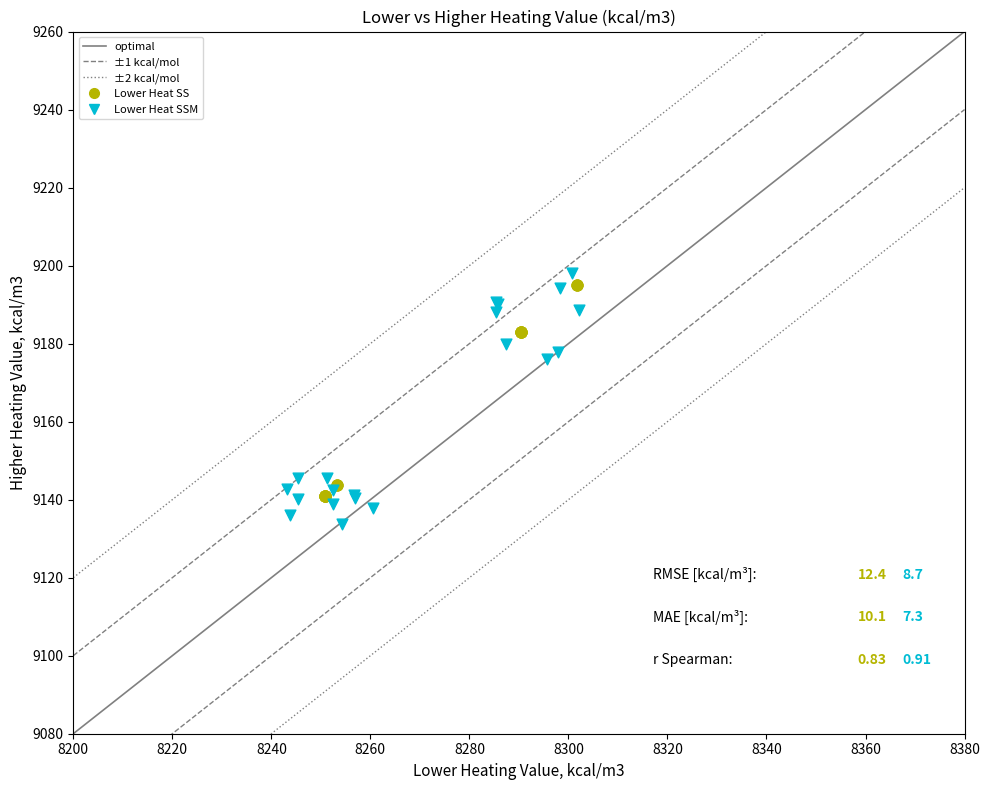

Which series reaches the minimum Y coordinate?

Lower Heat SSM